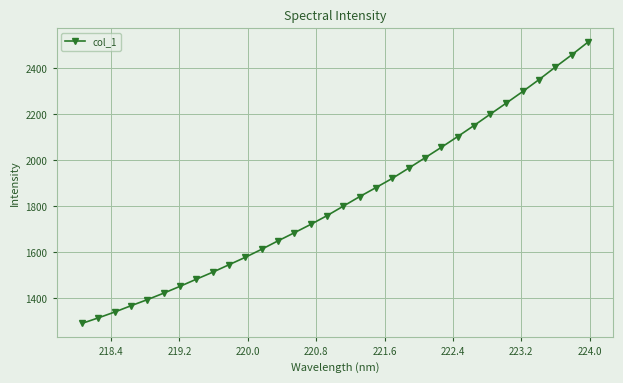

True or false: there are more than 2 points higher than both neighbors.

False